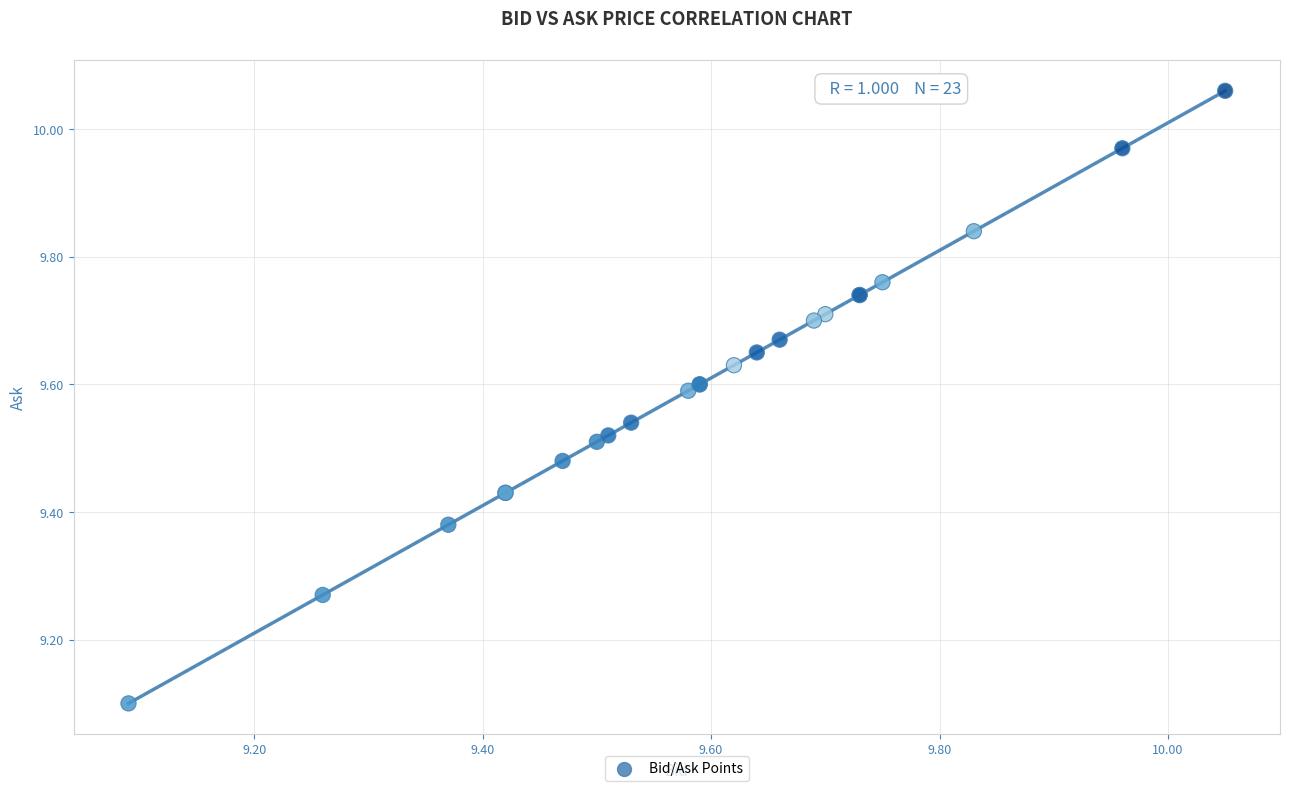

What Y value in the scatter plot is closest to 9?

9.1